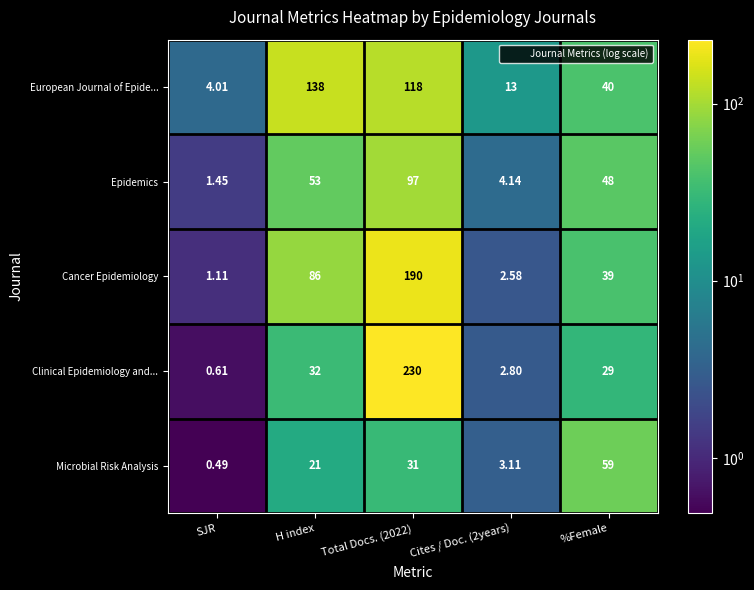

Which category has the highest value in the European Journal of Epide... series?

H index